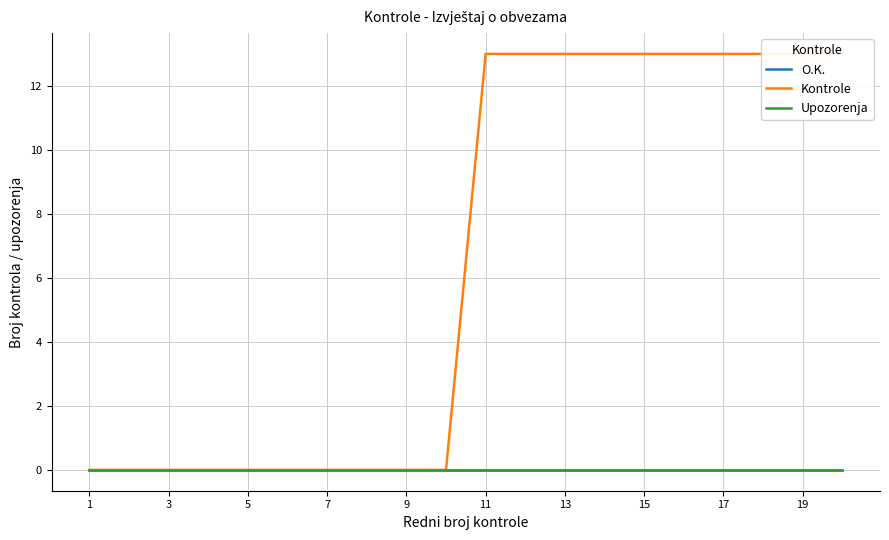

What is the average value of the Kontrole series?

6